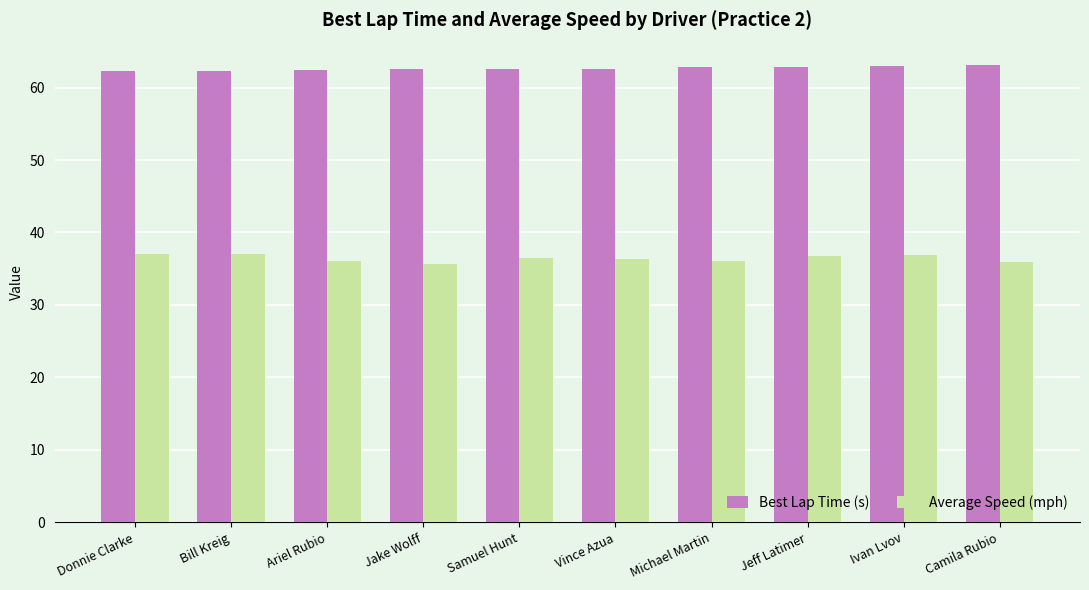

What is the smallest value displayed?

35.7